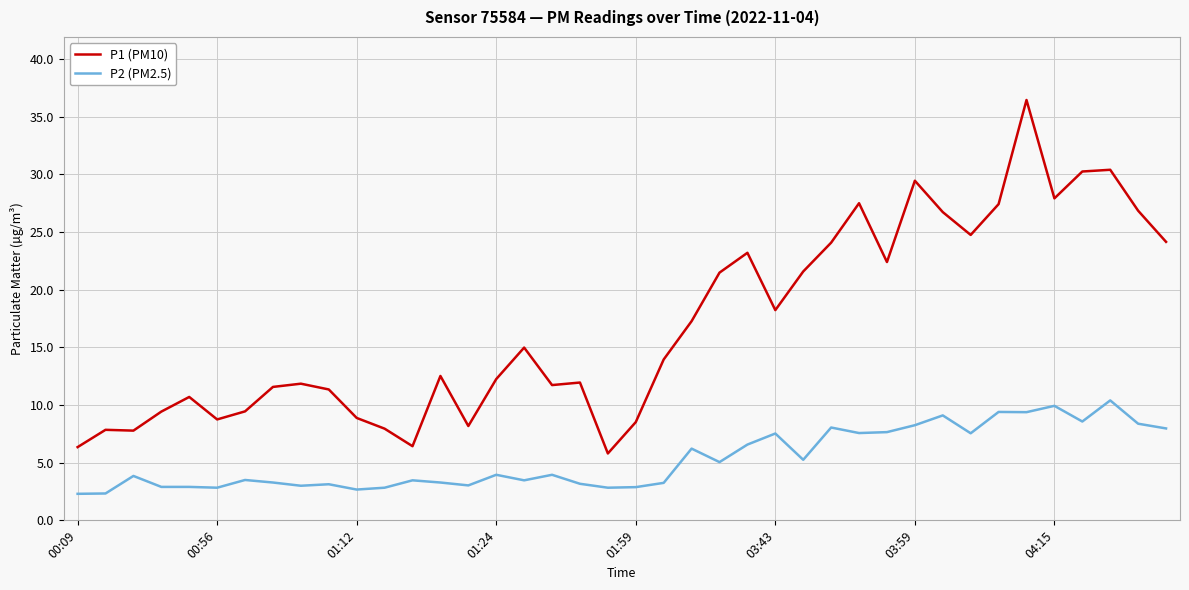

What is the greatest value displayed?

36.5